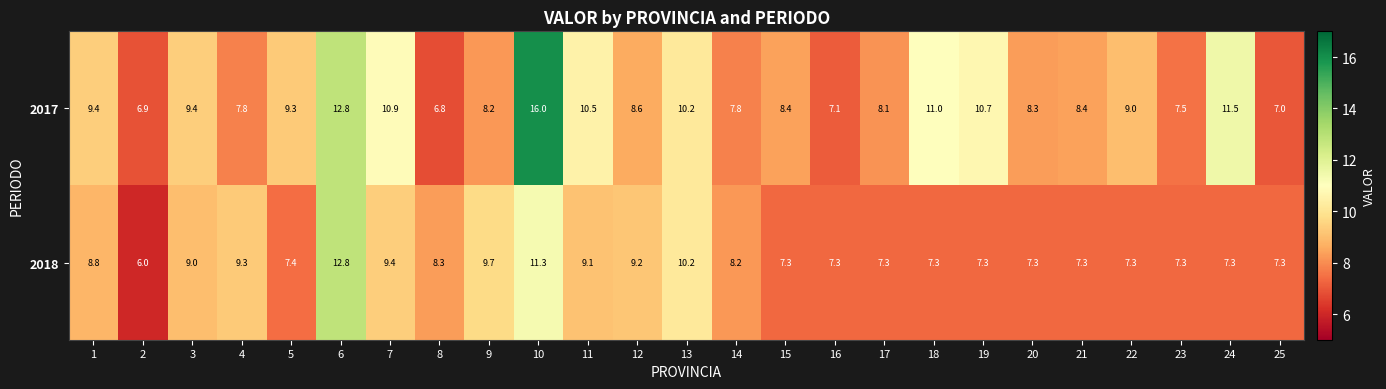

At which label is 2017 closest to 11?

18